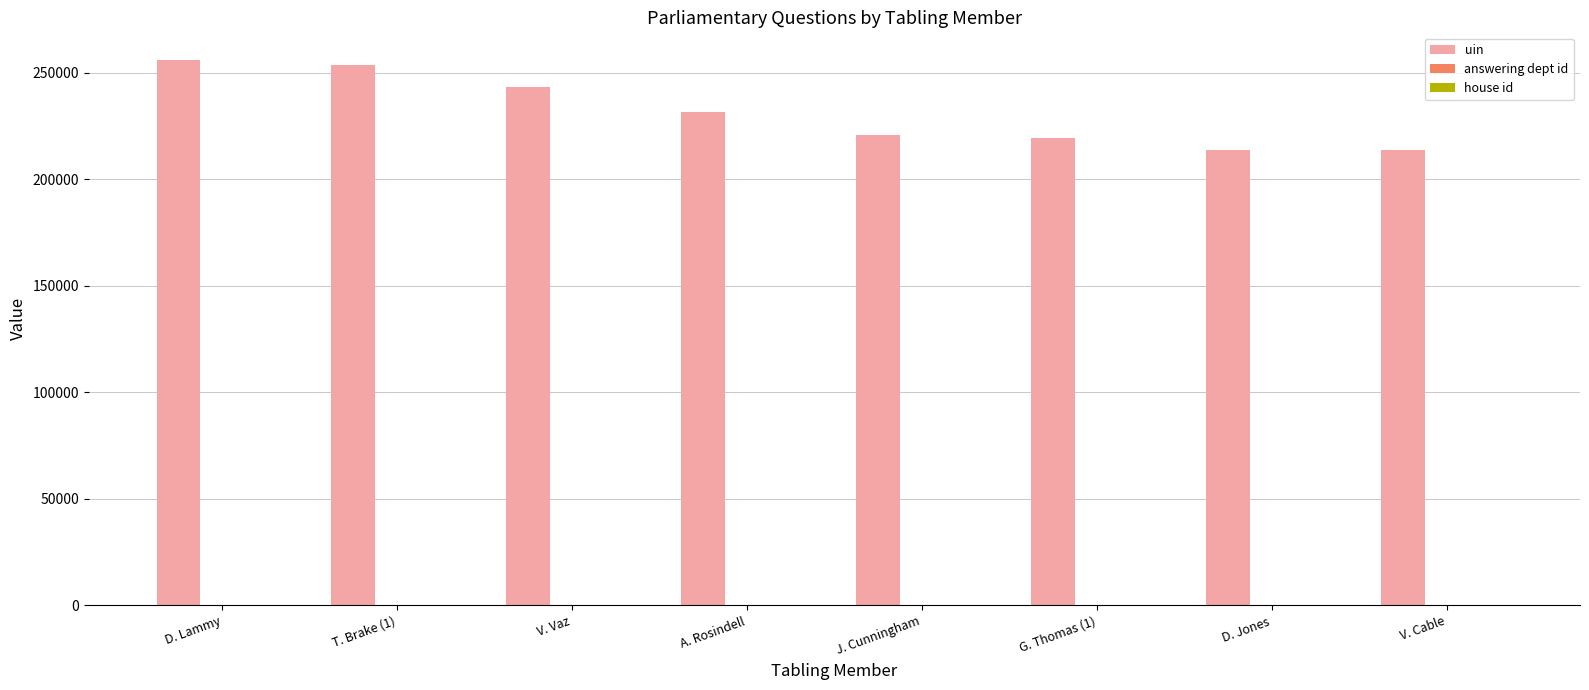

Which series has the largest total across all categories?

uin